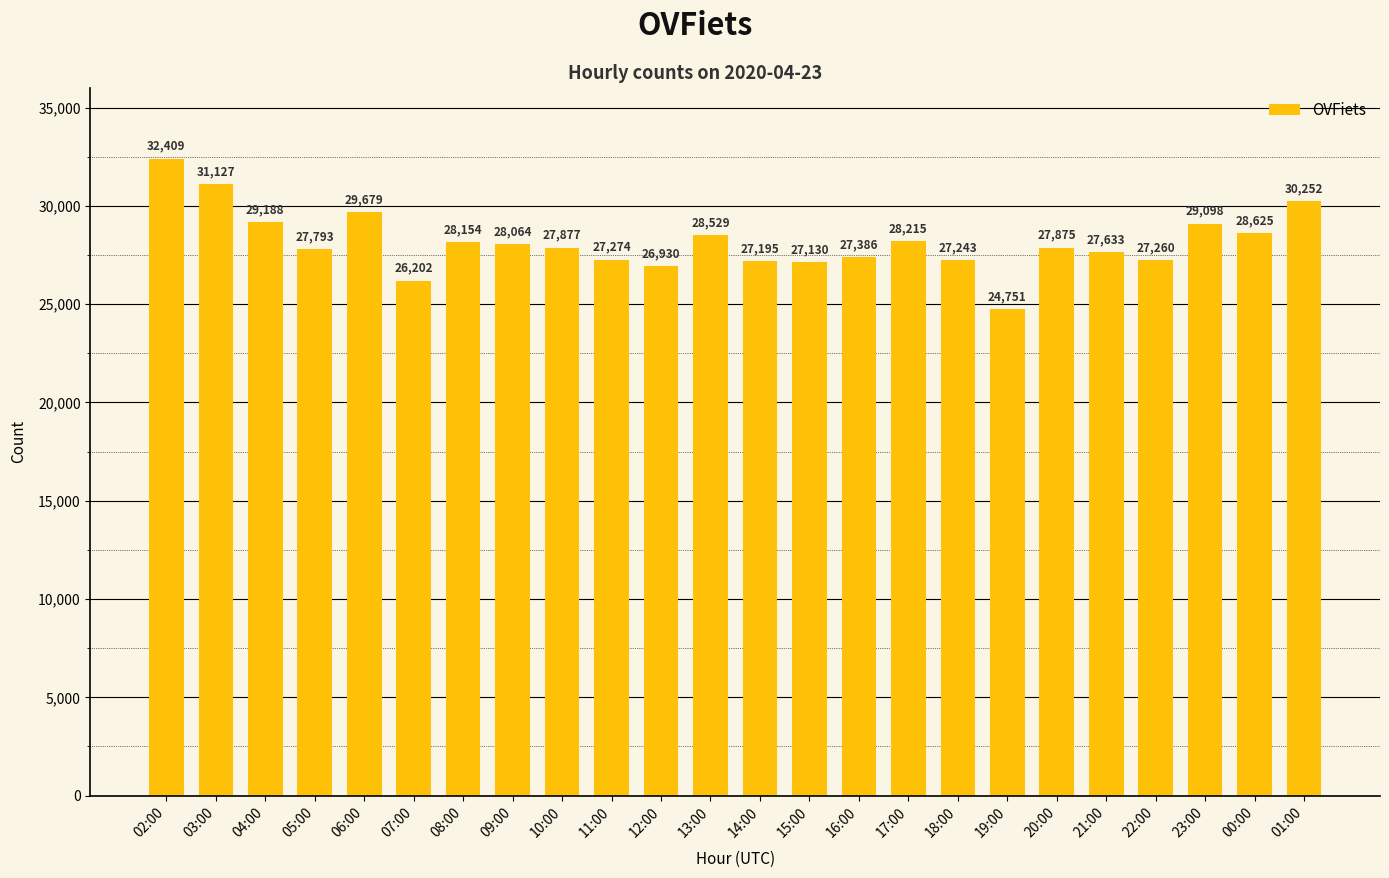

What is the greatest value displayed?

32409